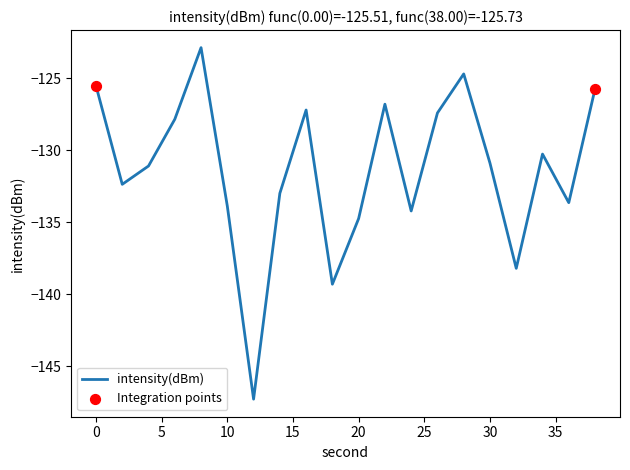

What is the difference between the maximum and minimum values?

24.4